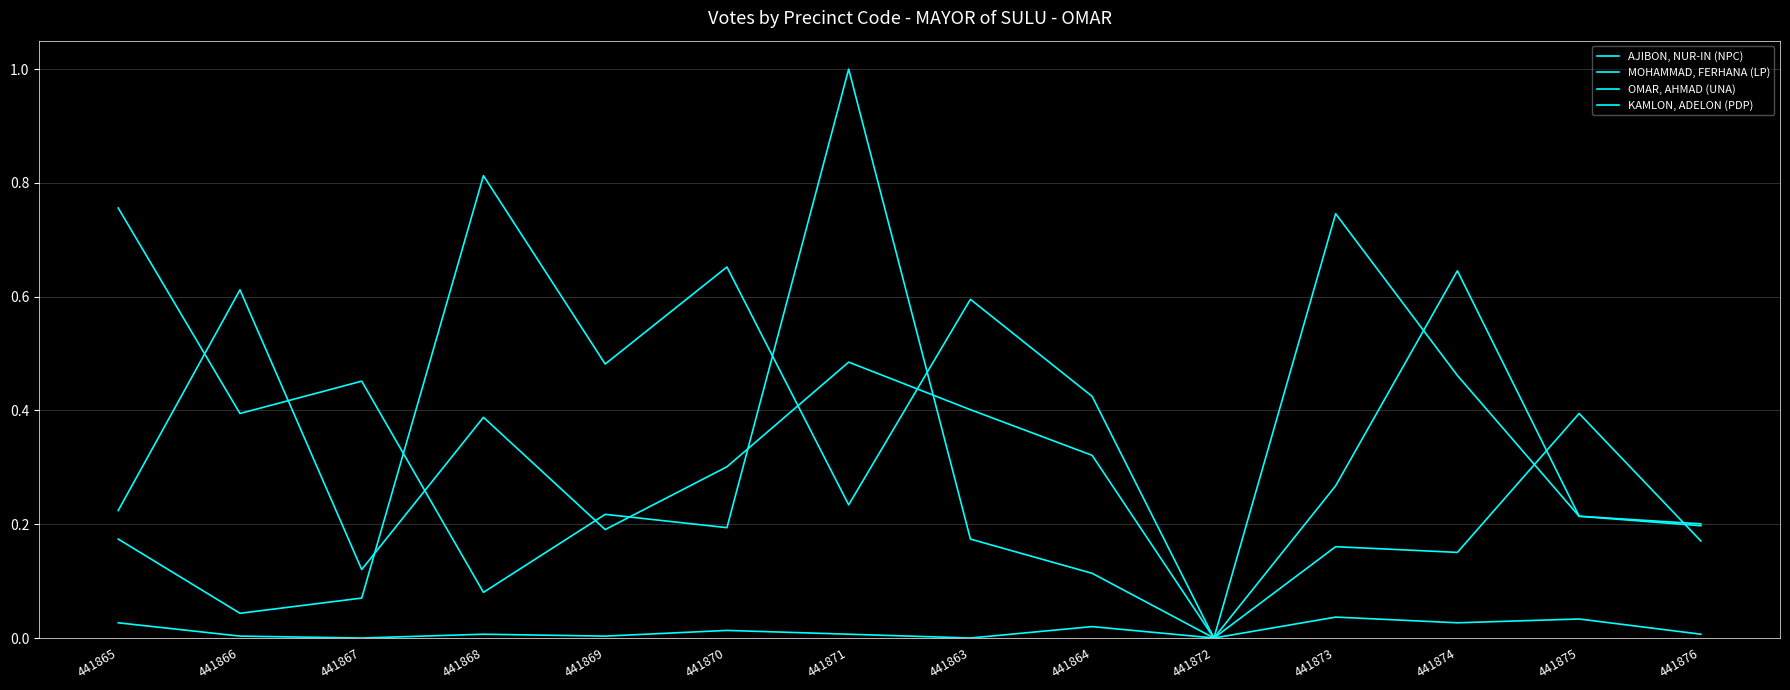

Does the chart display data point markers on the line(s)?

No